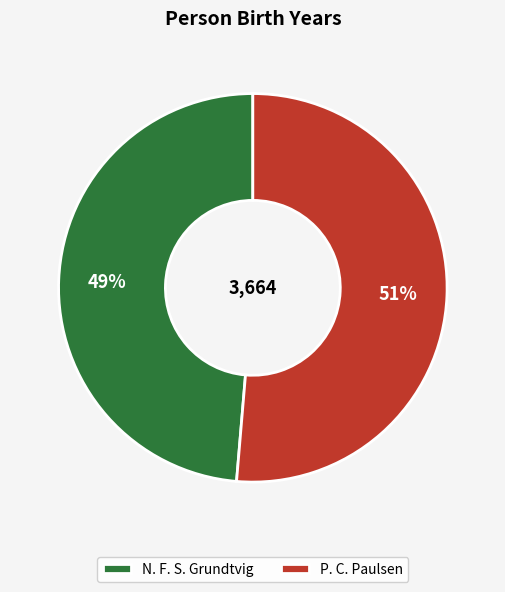

To the nearest percent, what portion does N. F. S. Grundtvig represent?

49%